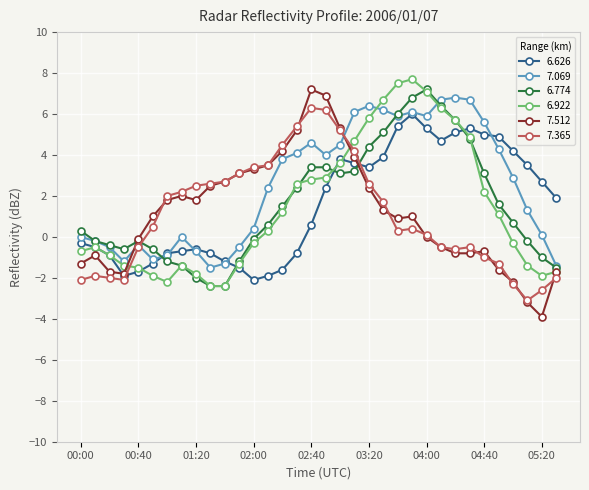

Which series has the widest spread of values?

7.512